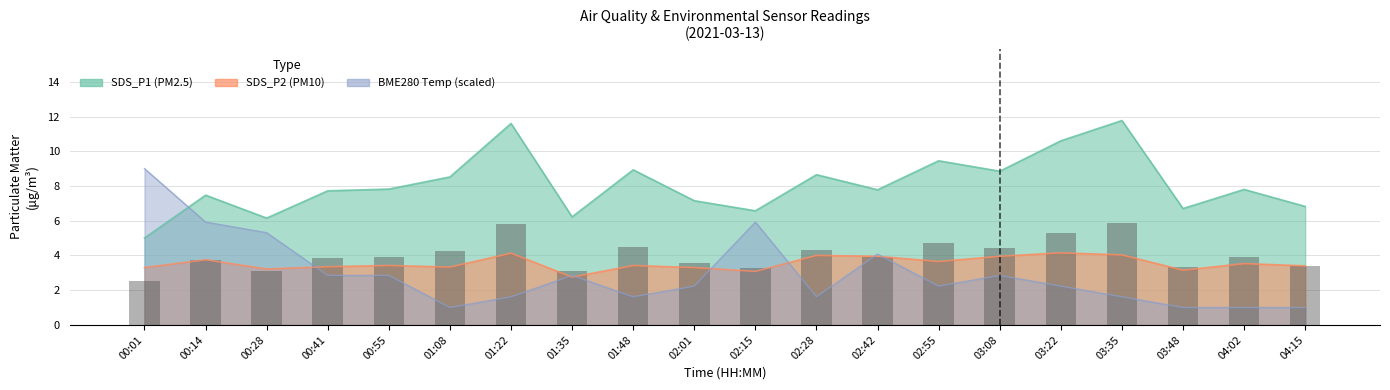

Reading right to left, what are all the values shown in this chart?

SDS_P1: 6.8	7.8	6.7	11.8	10.6	8.8	9.4	7.8	8.7	6.6	7.2	8.9	6.2	11.6	8.5	7.8	7.7	6.2	7.5	5.0
SDS_P2: 3.4	3.5	3.1	4.0	4.2	4.0	3.6	4.0	4.0	3.1	3.3	3.4	2.8	4.1	3.3	3.4	3.4	3.2	3.8	3.3
BME280_temperature: 1.0	1.0	1.0	1.6	2.2	2.8	2.2	4.1	1.6	5.9	2.2	1.6	2.8	1.6	1.0	2.8	2.8	5.3	5.9	9.0